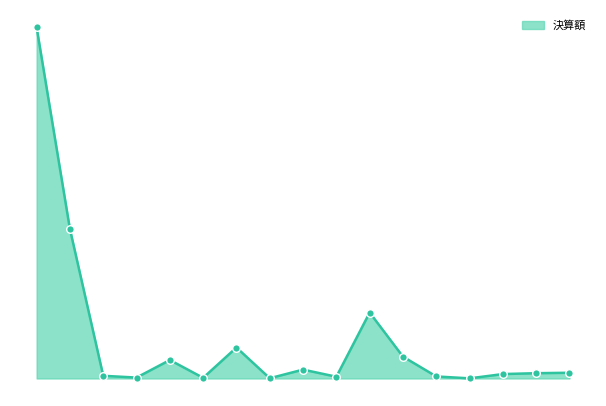

Is this an area chart (filled region under the line)?

Yes